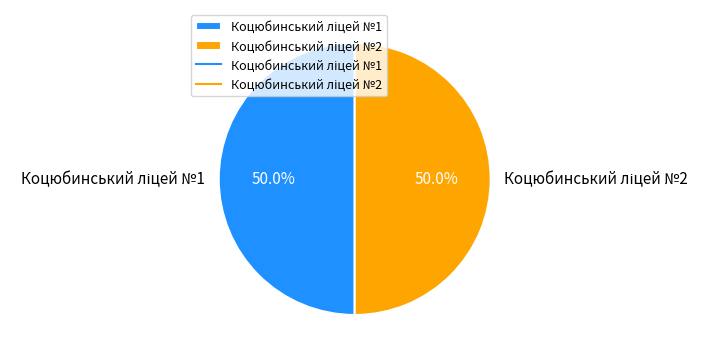

To the nearest percent, what portion does Коцюбинський ліцей №1 represent?

50%